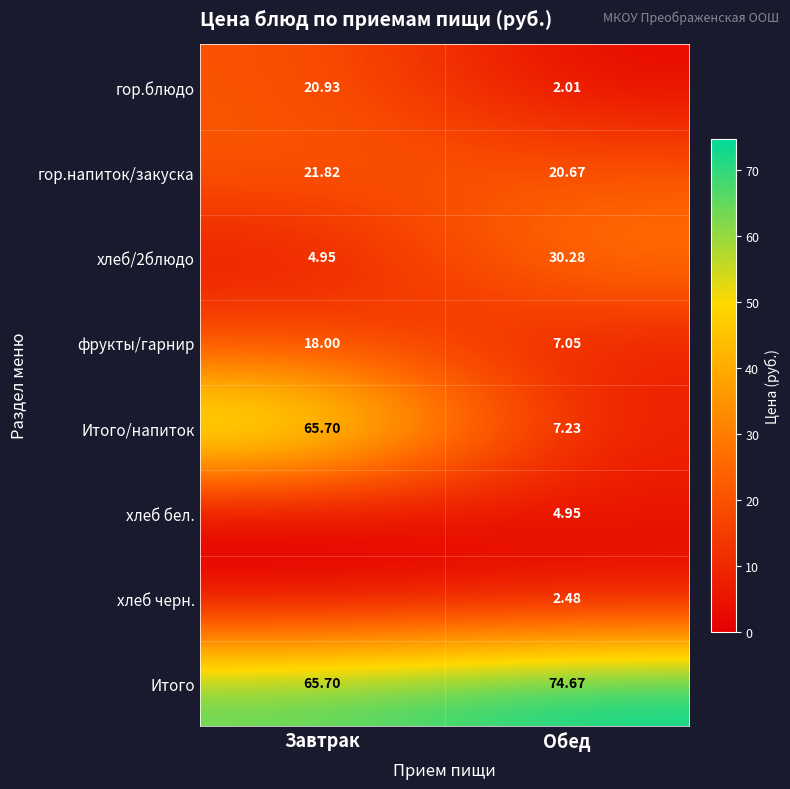

Rank the categories by хлеб/2блюдо value from highest to lowest.

Обед, Завтрак